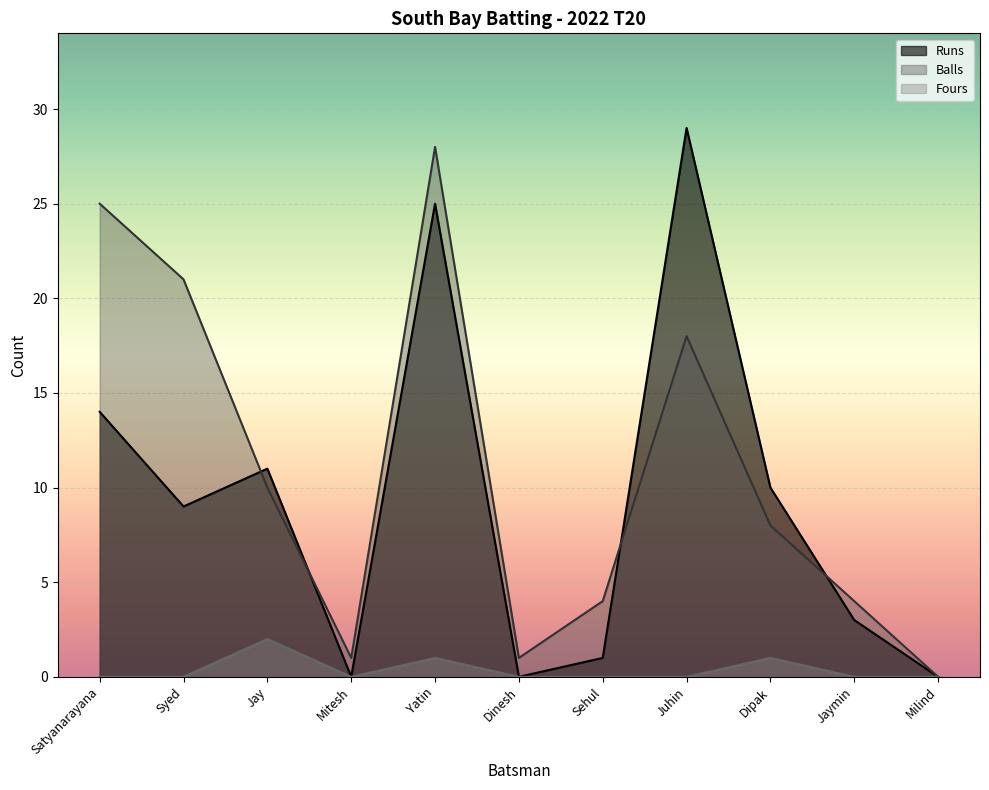

True or false: Fours has a value of 2 at Jay.

True